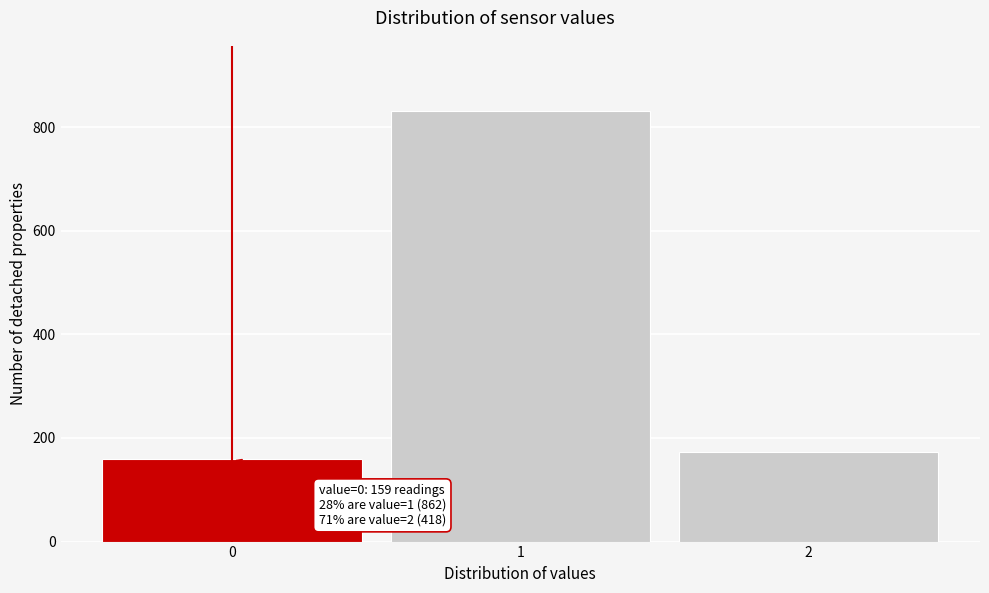

Reading left to right, what are all the values shown in this chart?

0=159	1=832	2=172